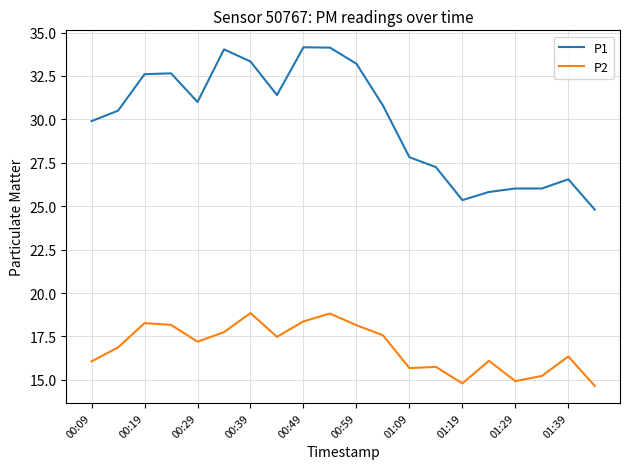

List the series in order of their peak value, highest first.

P1, P2